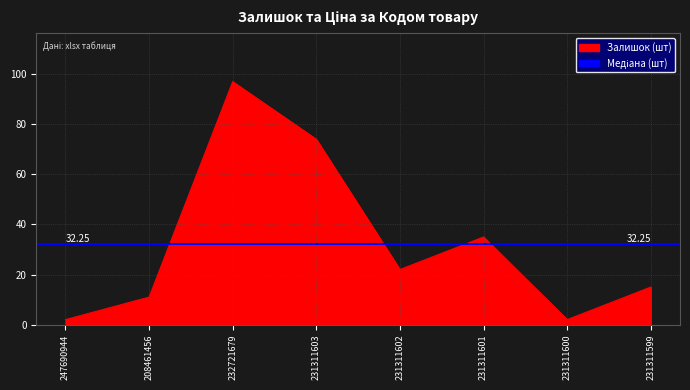

What is the difference between the maximum and second lowest values?

95